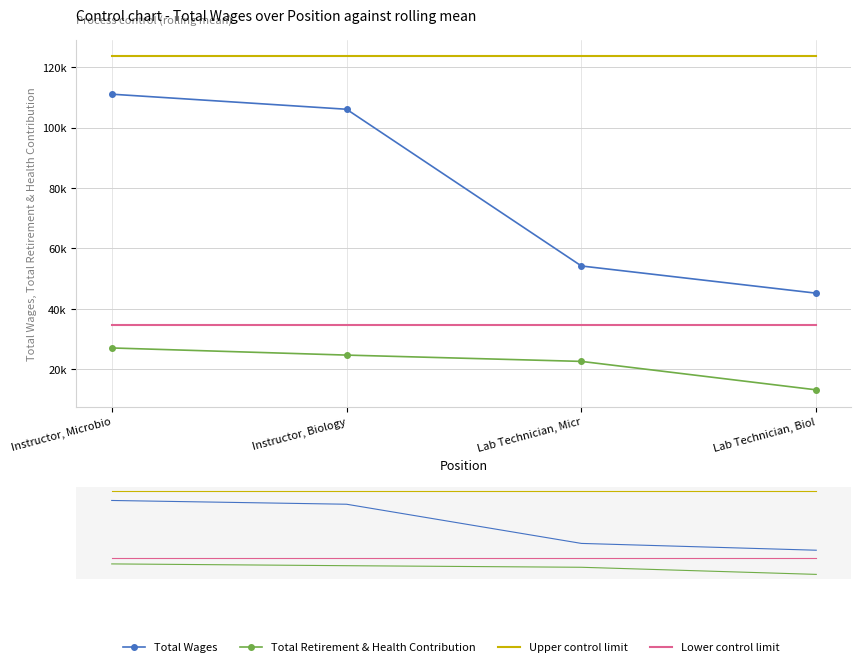

Which has a higher value, Lab Technician, Micr or Instructor, Biology?

Instructor, Biology